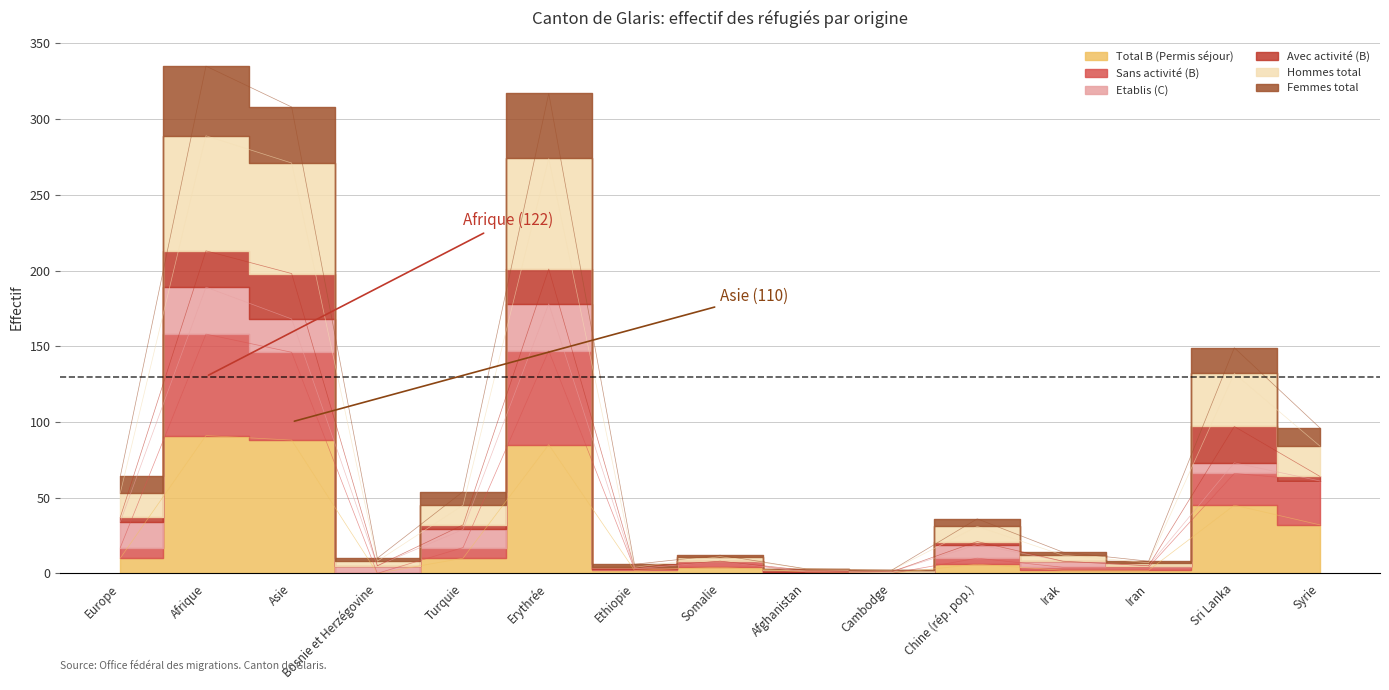

At which category does Femmes total reach its first local valley?

Bosnie et Herzégovine